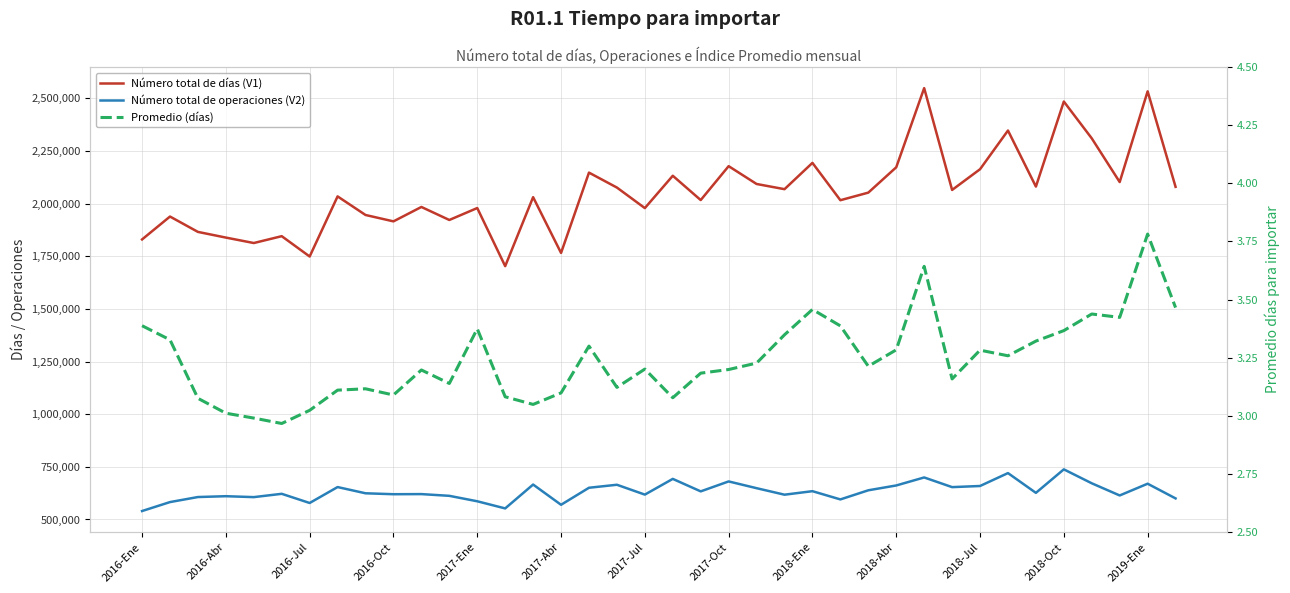

True or false: Número total de operaciones (V2) and Promedio (días) intersect in this chart.

False